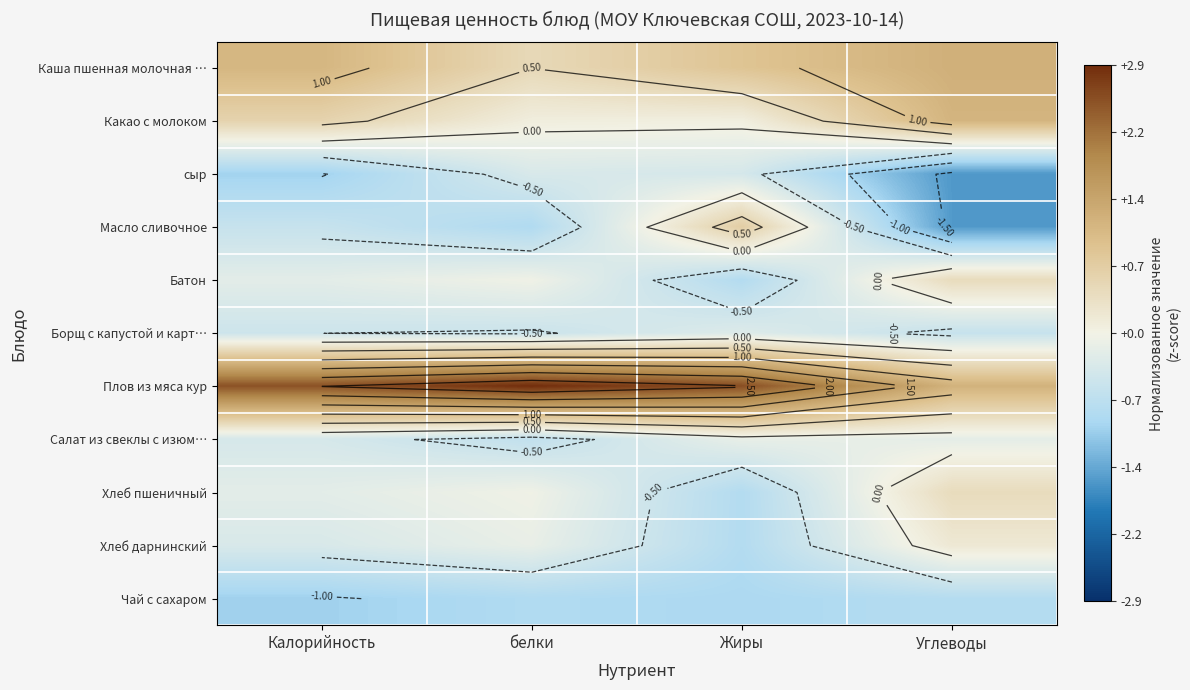

Which category has the highest value in the сыр series?

белки